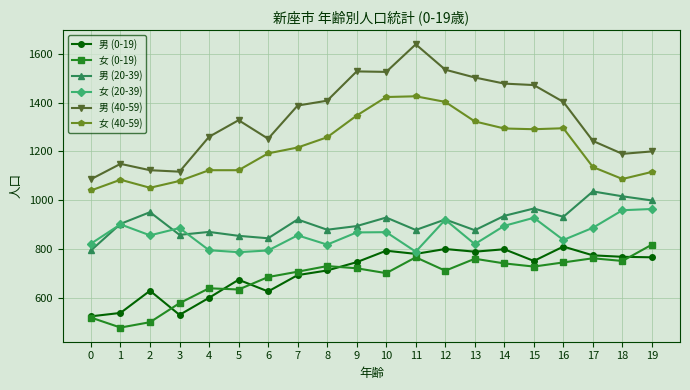

Does the chart display data point markers on the line(s)?

Yes